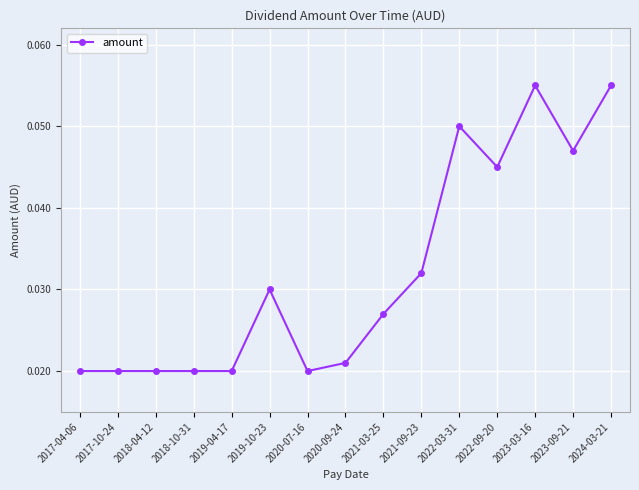

Which has a higher value, 2019-10-23 or 2022-03-31?

2022-03-31